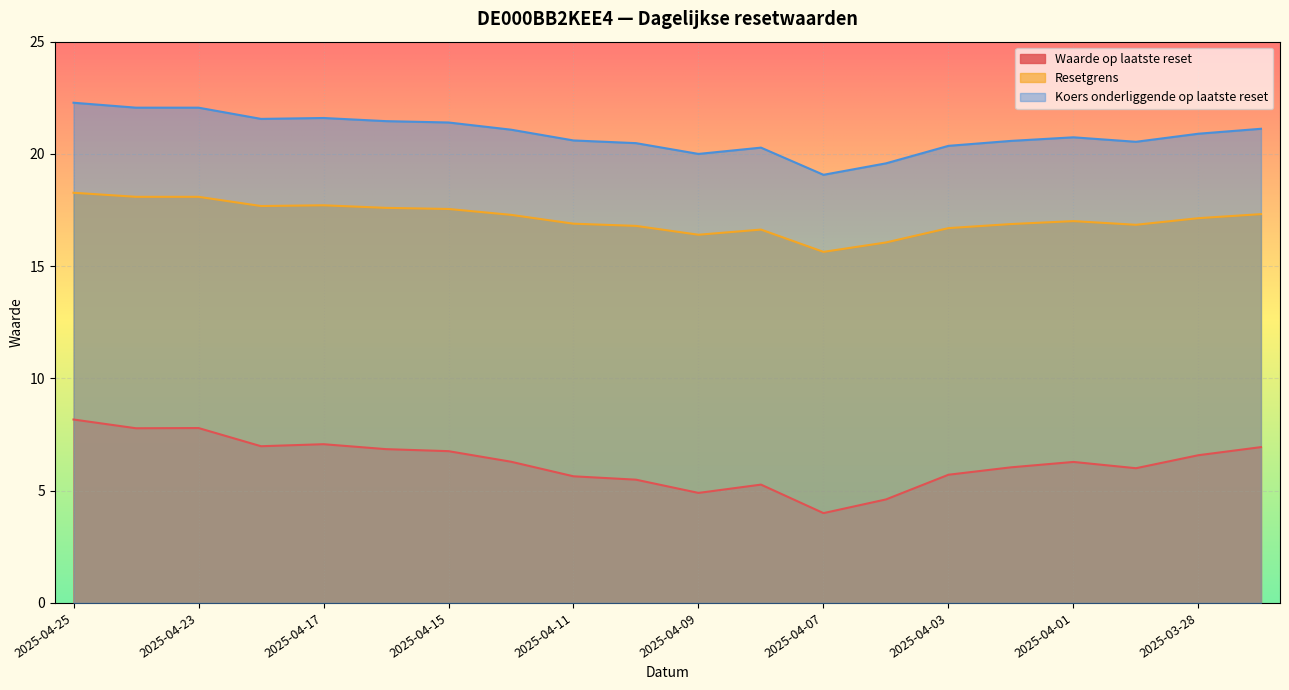

Reading left to right, transcribe all the data shown in this chart.

Waarde op laatste reset: 8.2	7.8	7.8	7.0	7.1	6.8	6.8	6.3	5.6	5.5	4.9	5.3	4.0	4.6	5.7	6.0	6.3	6.0	6.6	6.9
Resetgrens: 18.3	18.1	18.1	17.7	17.7	17.6	17.5	17.3	16.9	16.8	16.4	16.6	15.6	16.1	16.7	16.9	17.0	16.8	17.1	17.3
Koers onderliggende op laatste reset: 22.3	22.1	22.1	21.6	21.6	21.5	21.4	21.1	20.6	20.5	20.0	20.3	19.1	19.6	20.4	20.6	20.7	20.5	20.9	21.1